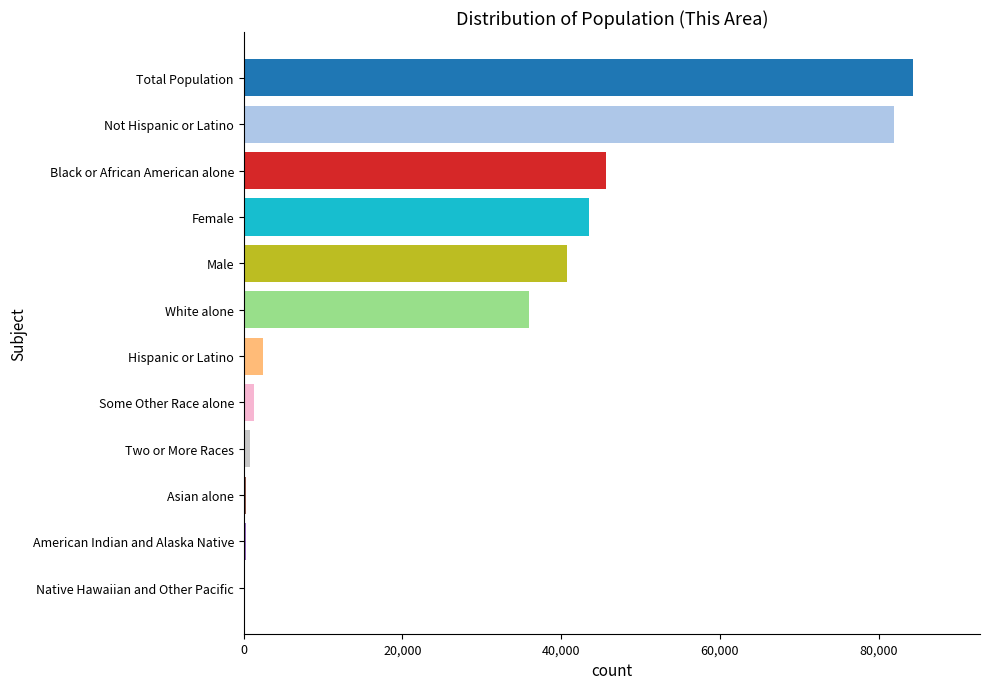

The value at Female is 75596. True or false?

False